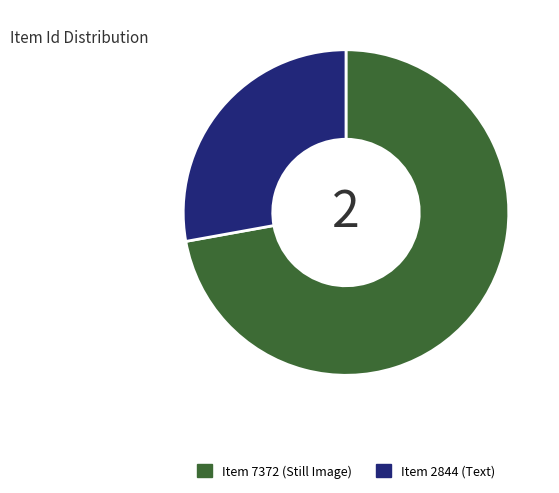

Combined, do Item 2844 and Item 7372 account for over 50%?

Yes